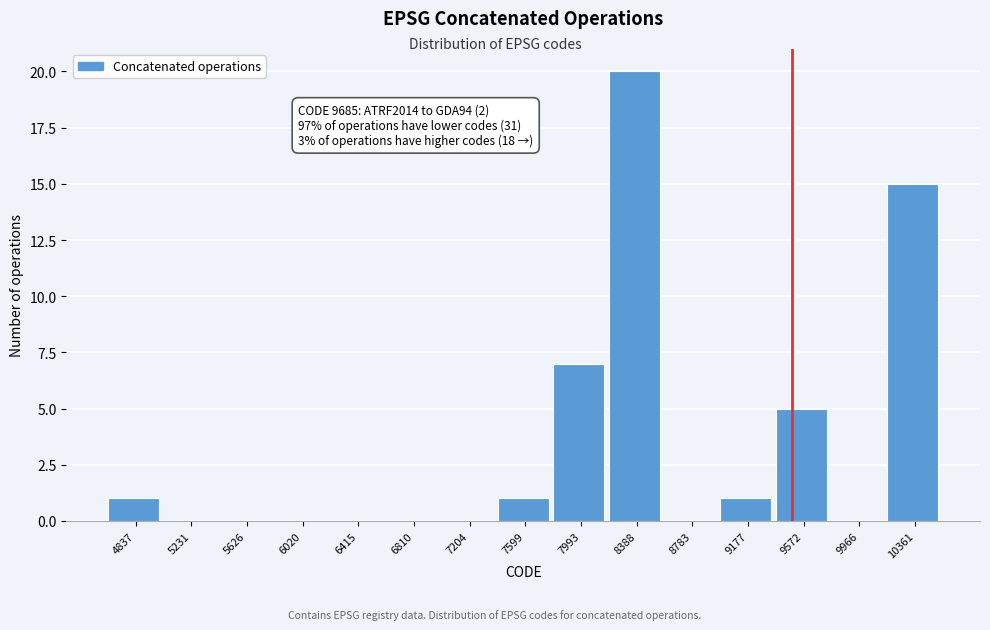

Reading right to left, transcribe all the data shown in this chart.

10361=15	9966=0	9572=5	9177=1	8783=0	8388=20	7993=7	7599=1	7204=0	6810=0	6415=0	6020=0	5626=0	5231=0	4837=1